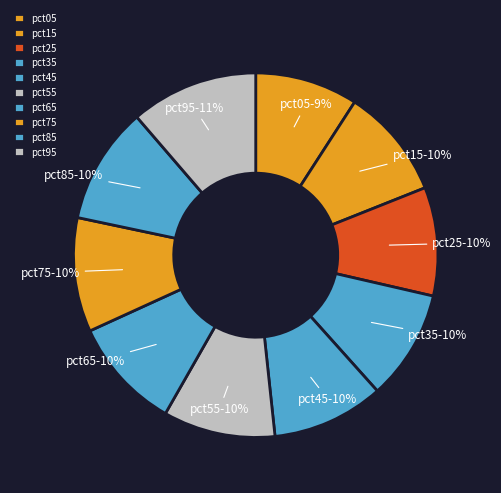

Is the sum of pct05 and pct55 greater than half?

No